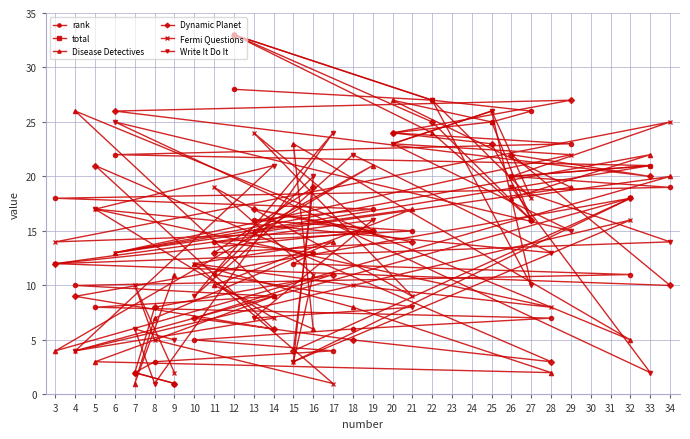

Rank the series by their maximum value, from highest to lowest.

total, Disease Detectives, Dynamic Planet, Fermi Questions, Write It Do It, rank